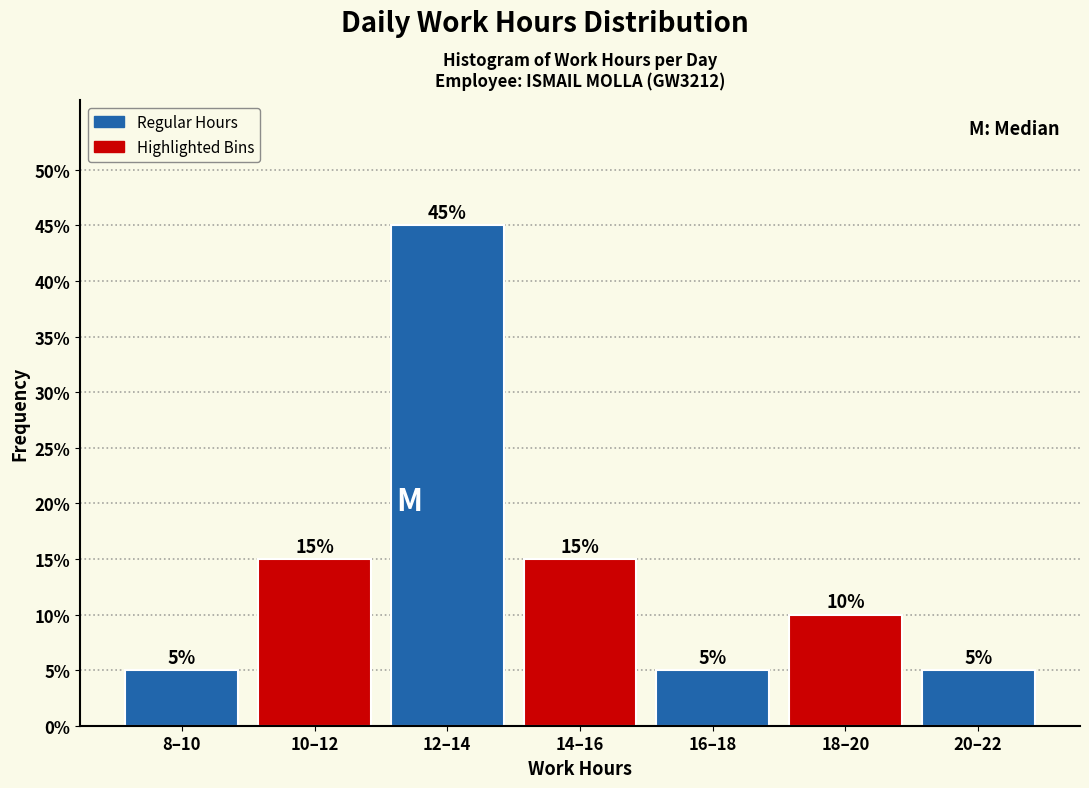

Reading right to left, list all the values displayed in this chart.

20–22=5	18–20=10	16–18=5	14–16=15	12–14=45	10–12=15	8–10=5